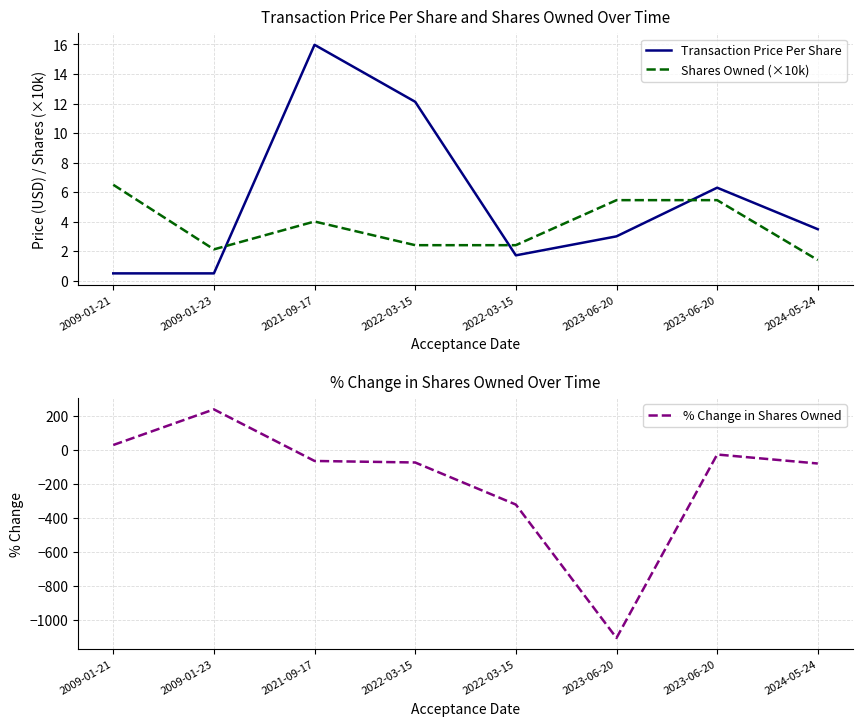

Does the chart display data point markers on the line(s)?

No